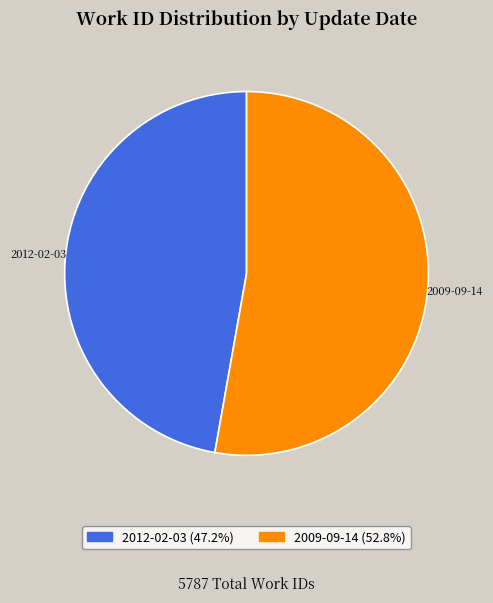

Rank the categories by value from highest to lowest.

2009-09-14, 2012-02-03